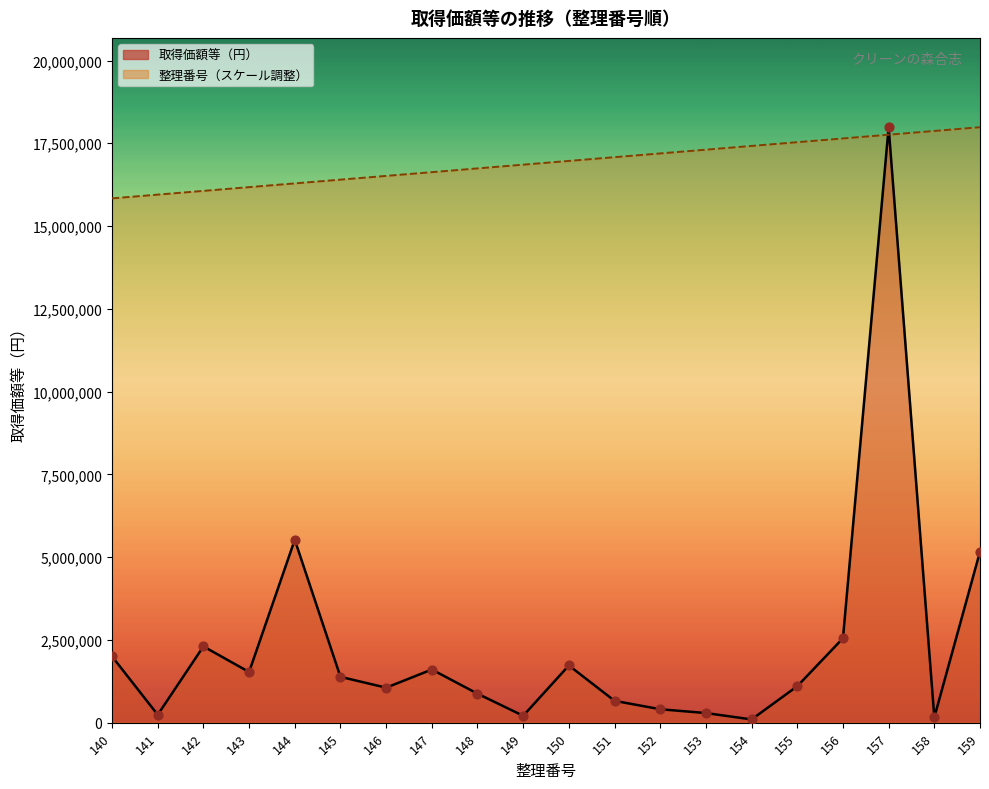

At how many categories does at least one series exceed 16136479?

17